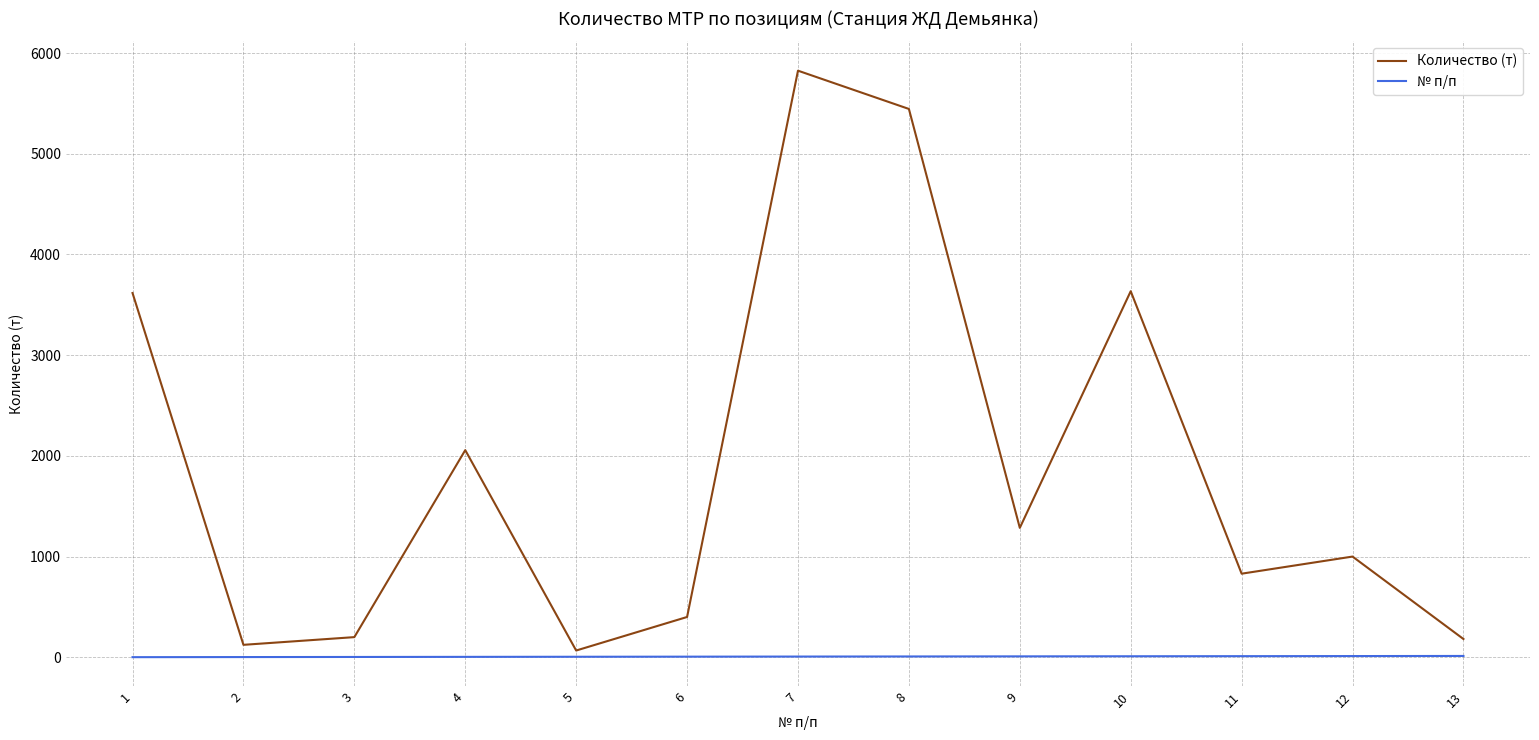

What are all the series names shown in the legend?

Количество (т), № п/п